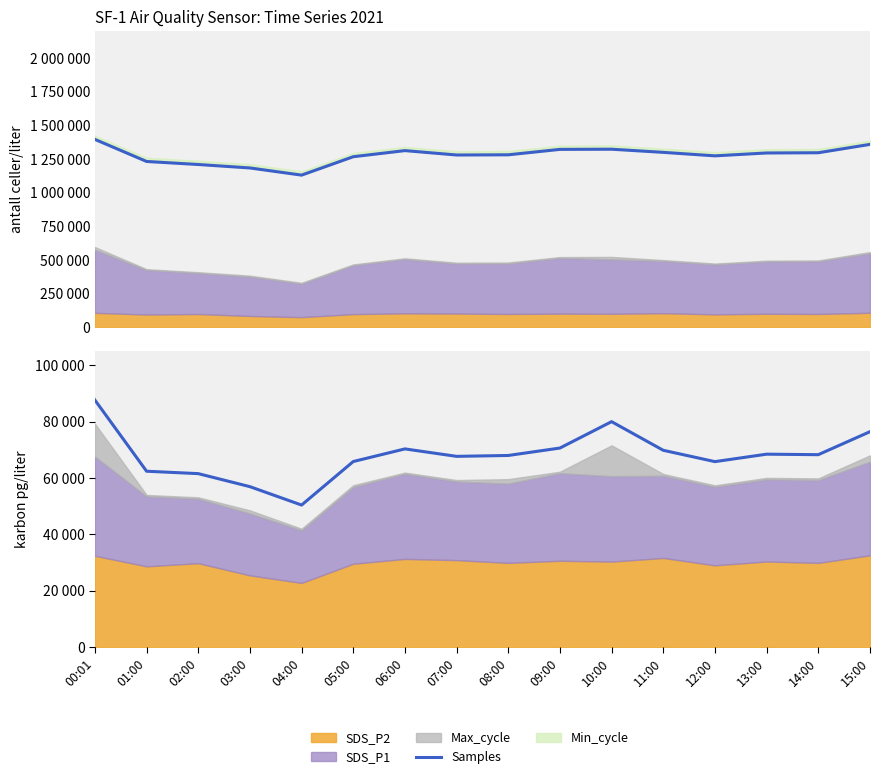

What value does the data have at 13:00?

68451